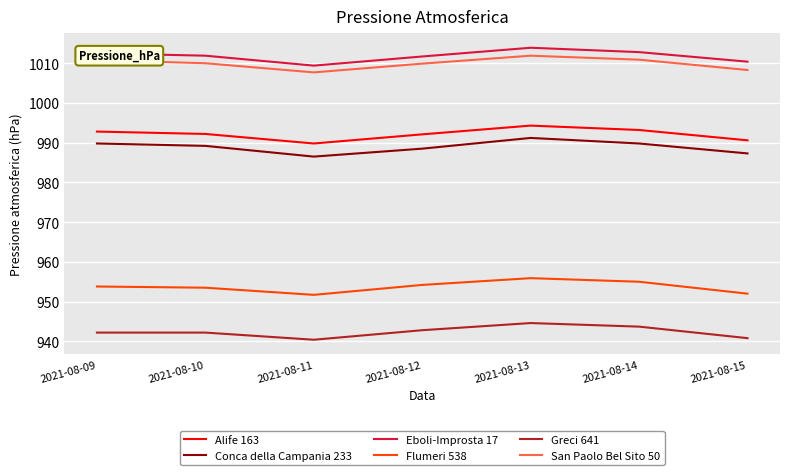

True or false: Conca della Campania 233 and Eboli-Improsta 17 cross at least once.

False